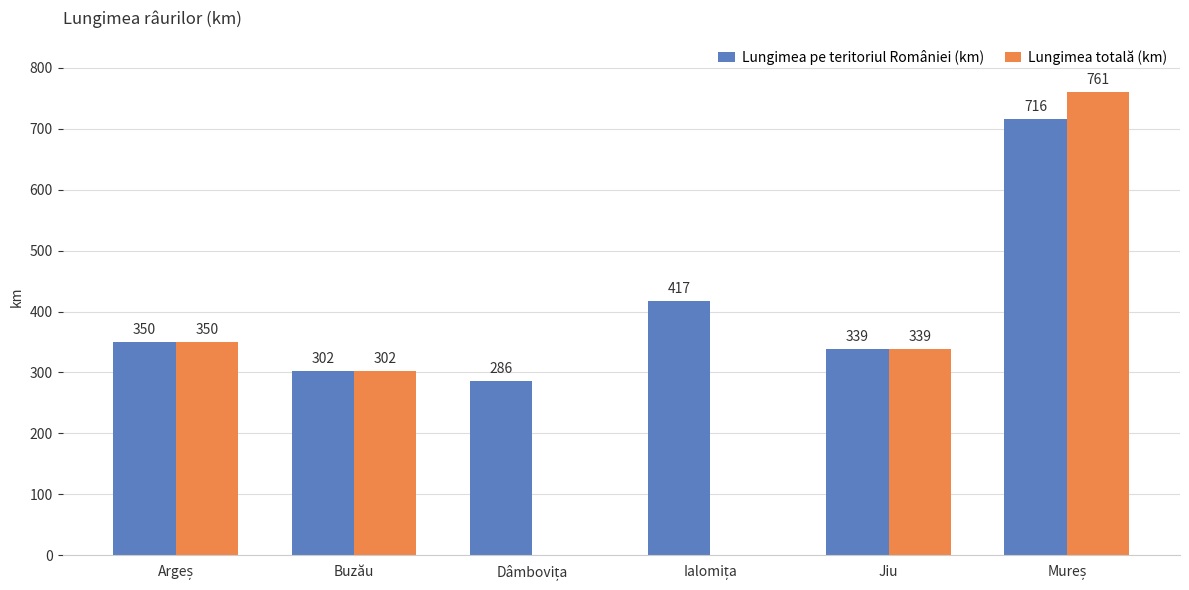

How many bars are there in each group?

2